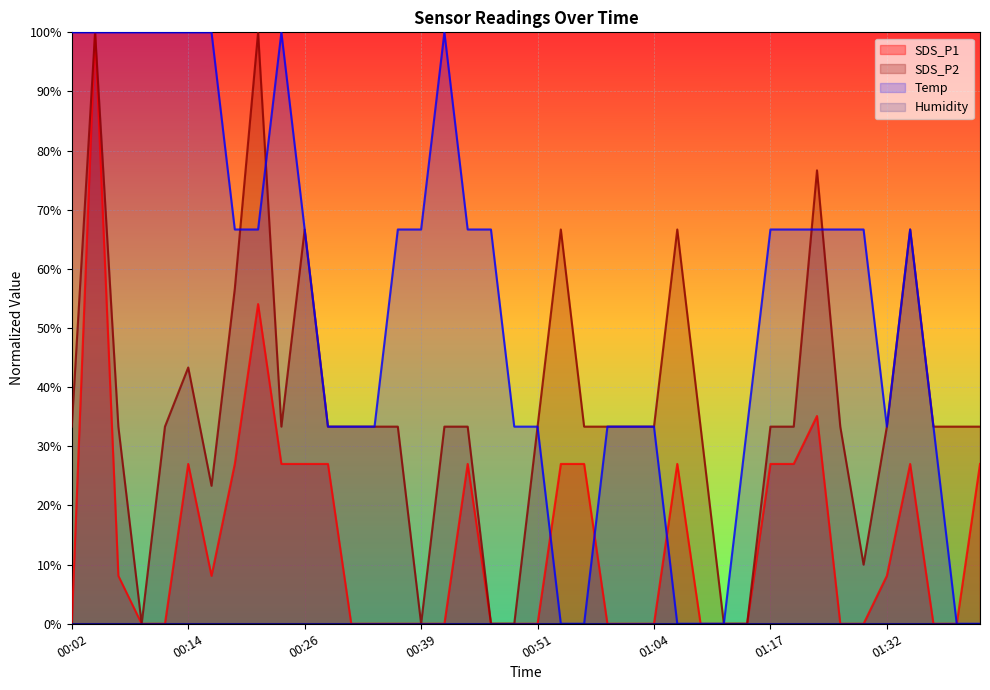

At how many categories does at least one series exceed 0?

39